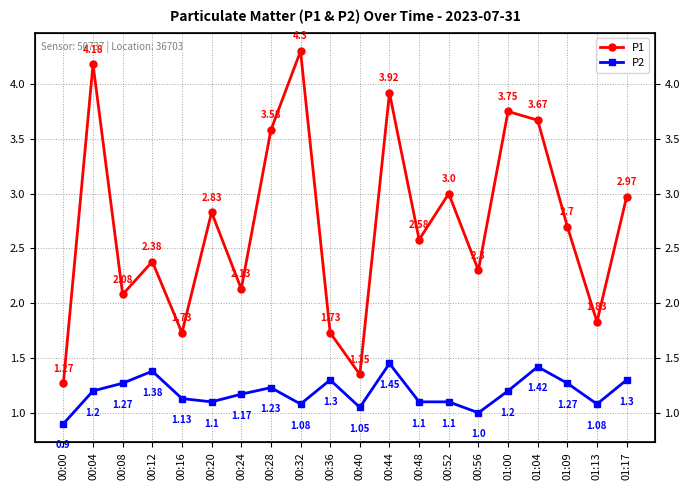

True or false: P2 has a value of 1.1 at 00:20.

True